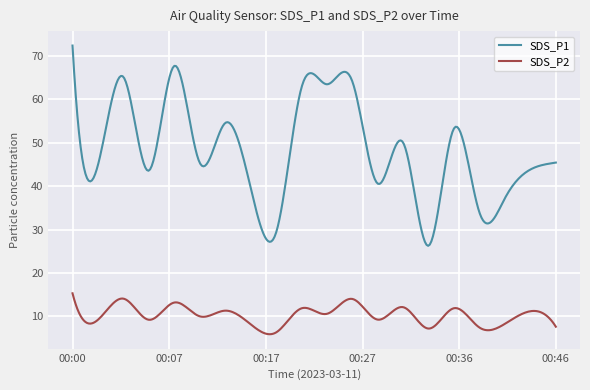

Which series has the largest total across all categories?

SDS_P1